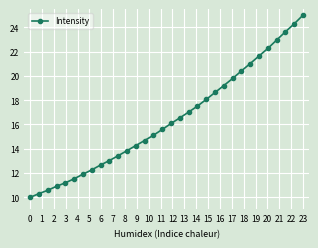

True or false: the data has more than 2 interior local peaks.

False